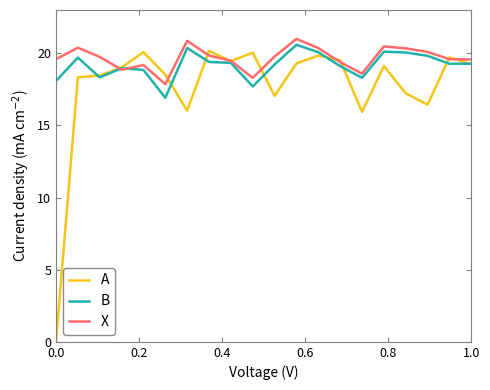

What is the highest value of the B series?

20.6